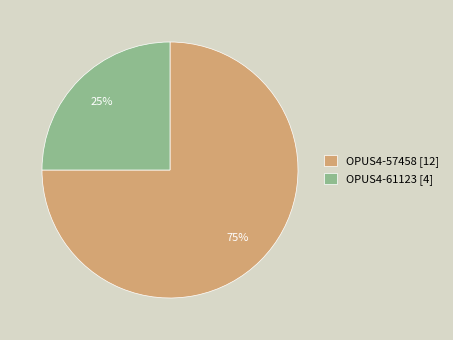

To the nearest percent, what is the difference between the OPUS4-57458 and OPUS4-61123 slice percentages?

50%